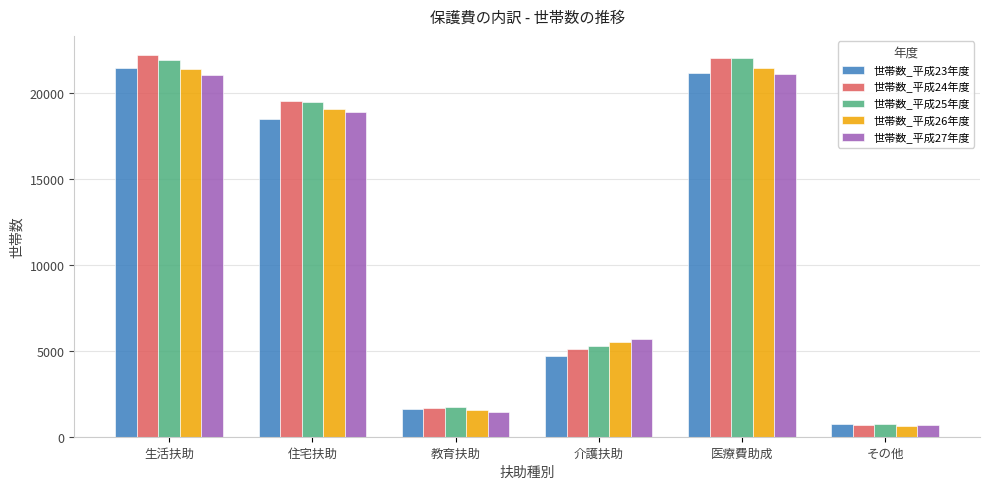

The value of 世帯数_平成25年度 at その他 is 746. True or false?

True